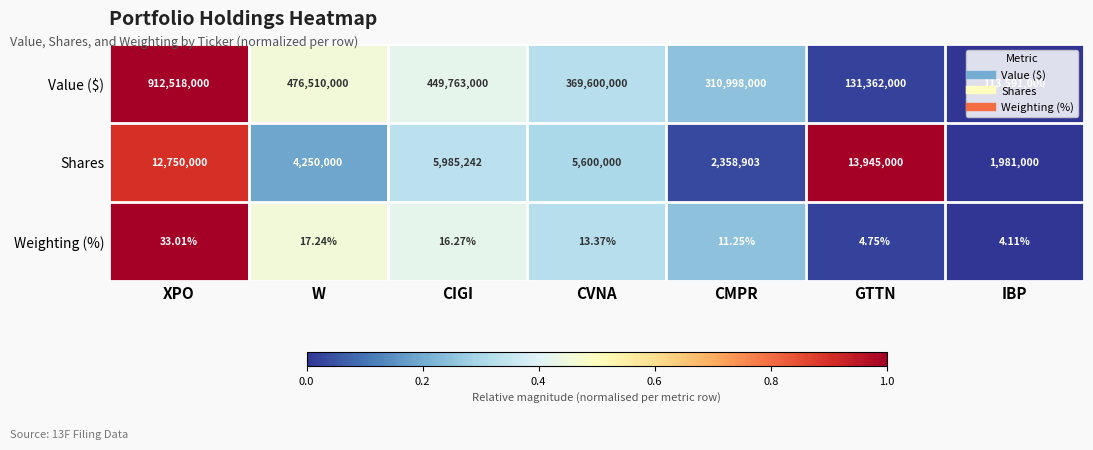

At which category does the chart reach its minimum across all series?

IBP